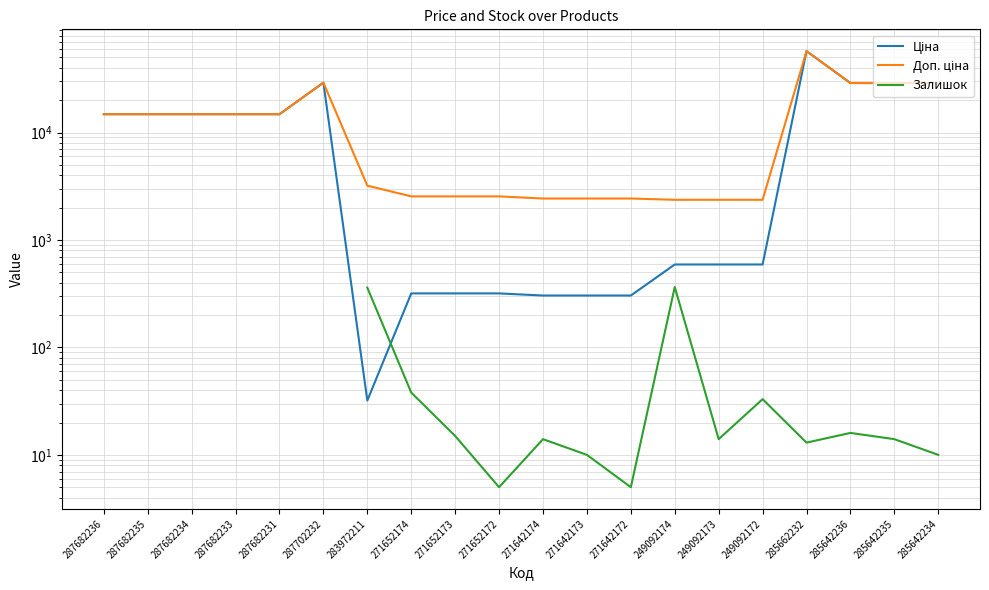

What is the label of the 20th point from the left?

285642234